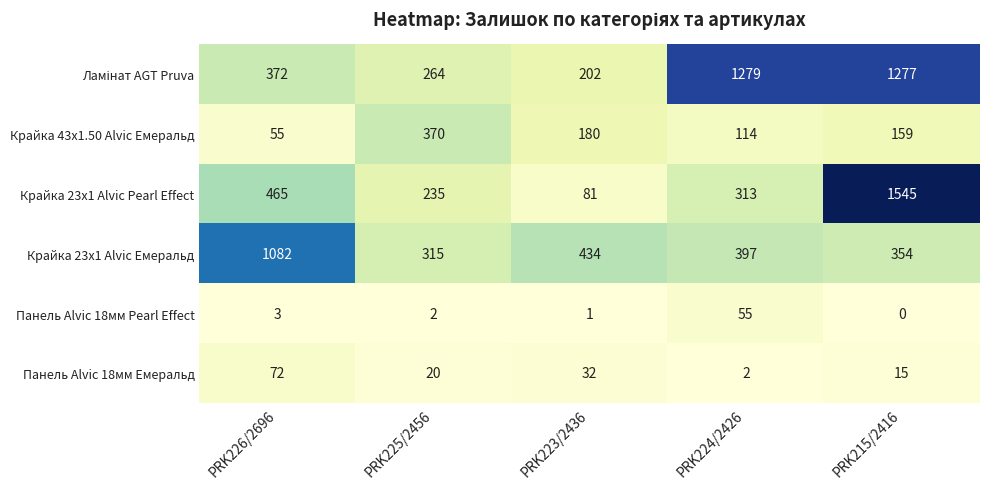

What is the sum of all Панель Alvic 18мм Pearl Effect values?

61